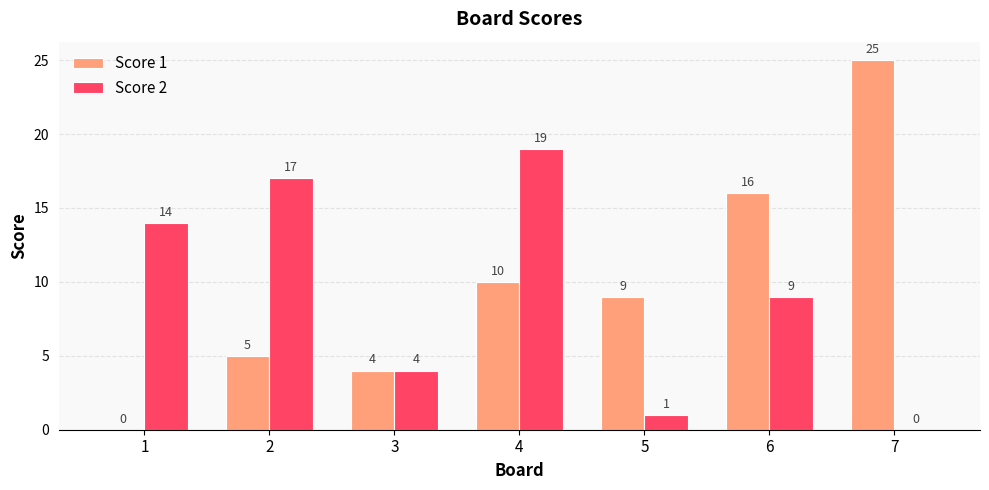

What is the approximate value of Score 2 at 4, to the nearest 5?

20